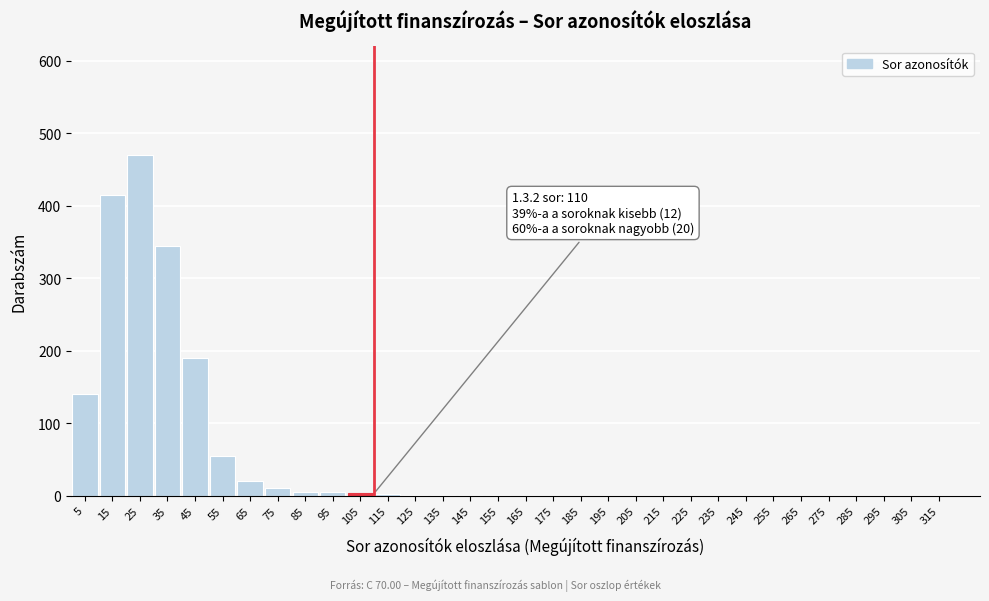

What is the sum of all values?

1664